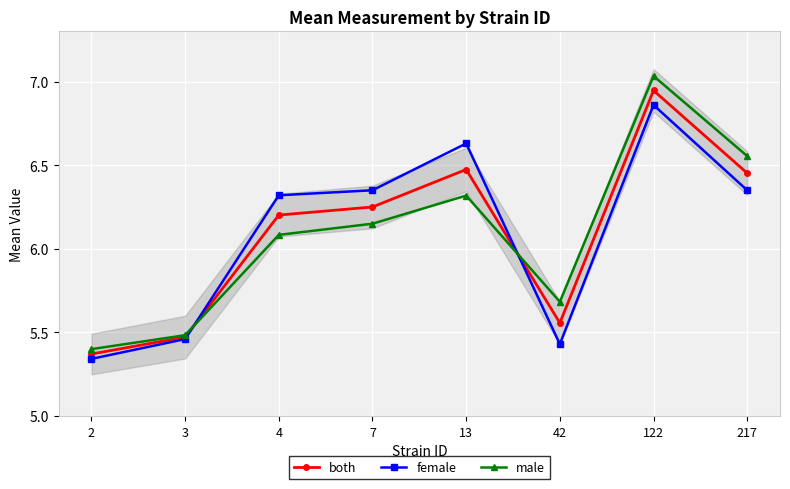

At which category does male reach its first local peak?

13